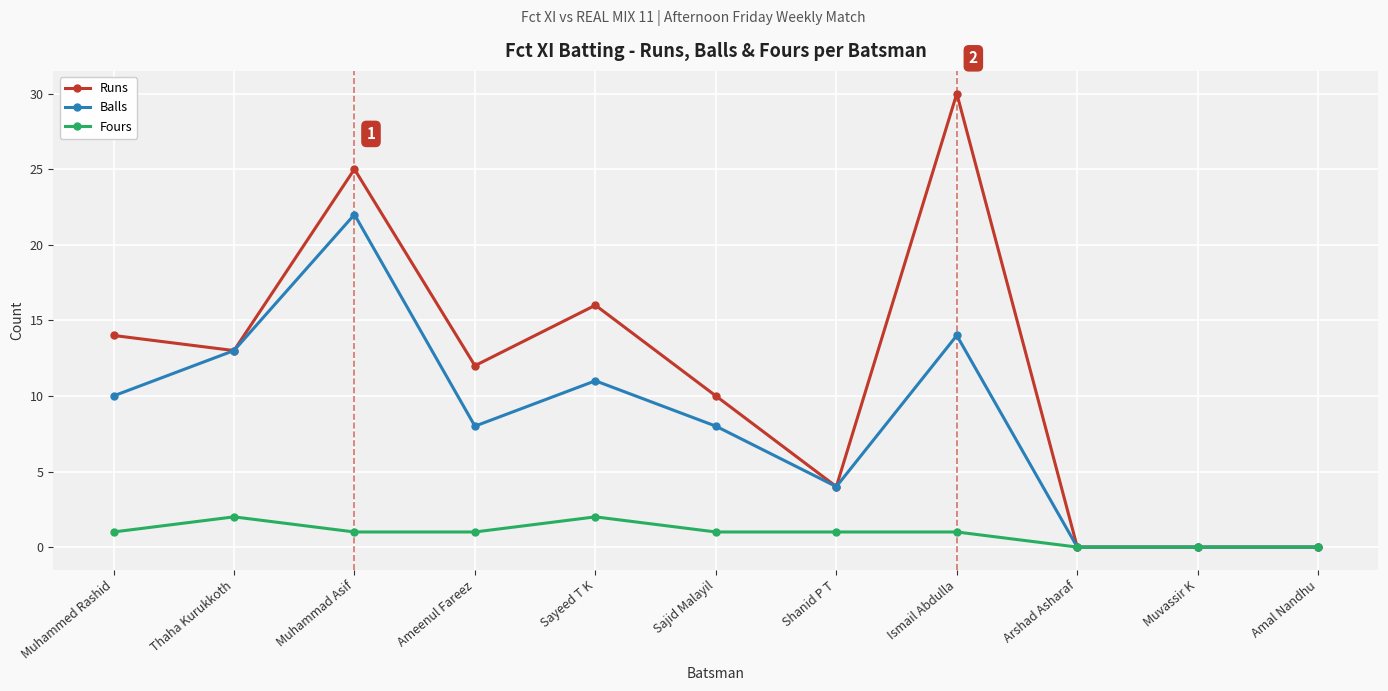

Which series has the largest total across all categories?

Runs